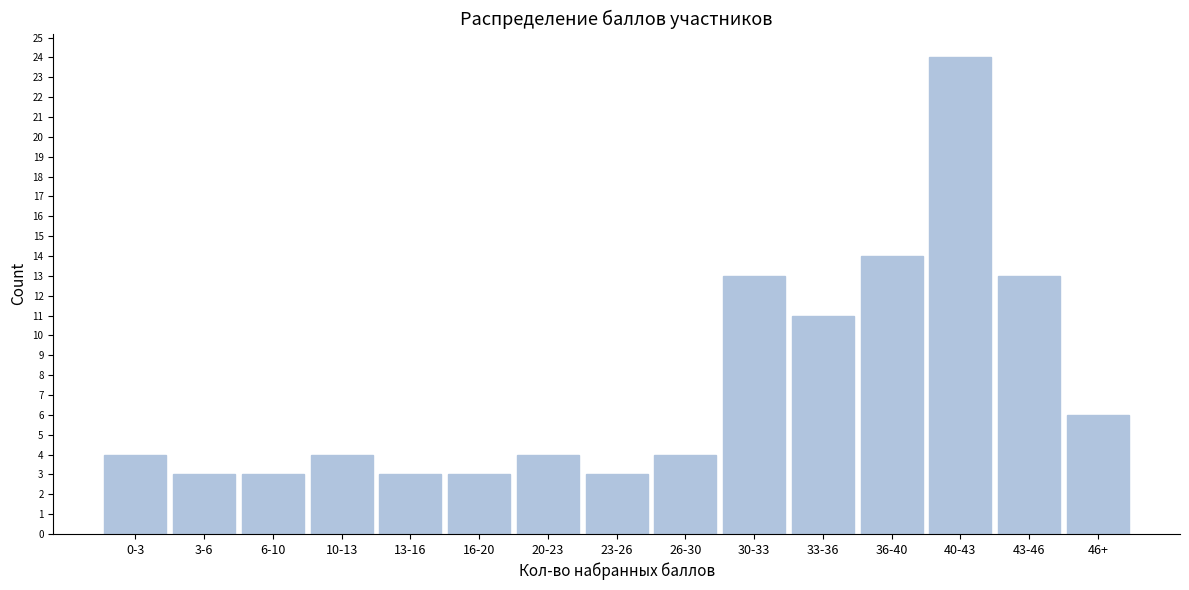

Reading left to right, extract all data points from this chart.

0-3=4	3-6=3	6-10=3	10-13=4	13-16=3	16-20=3	20-23=4	23-26=3	26-30=4	30-33=13	33-36=11	36-40=14	40-43=24	43-46=13	46+=6